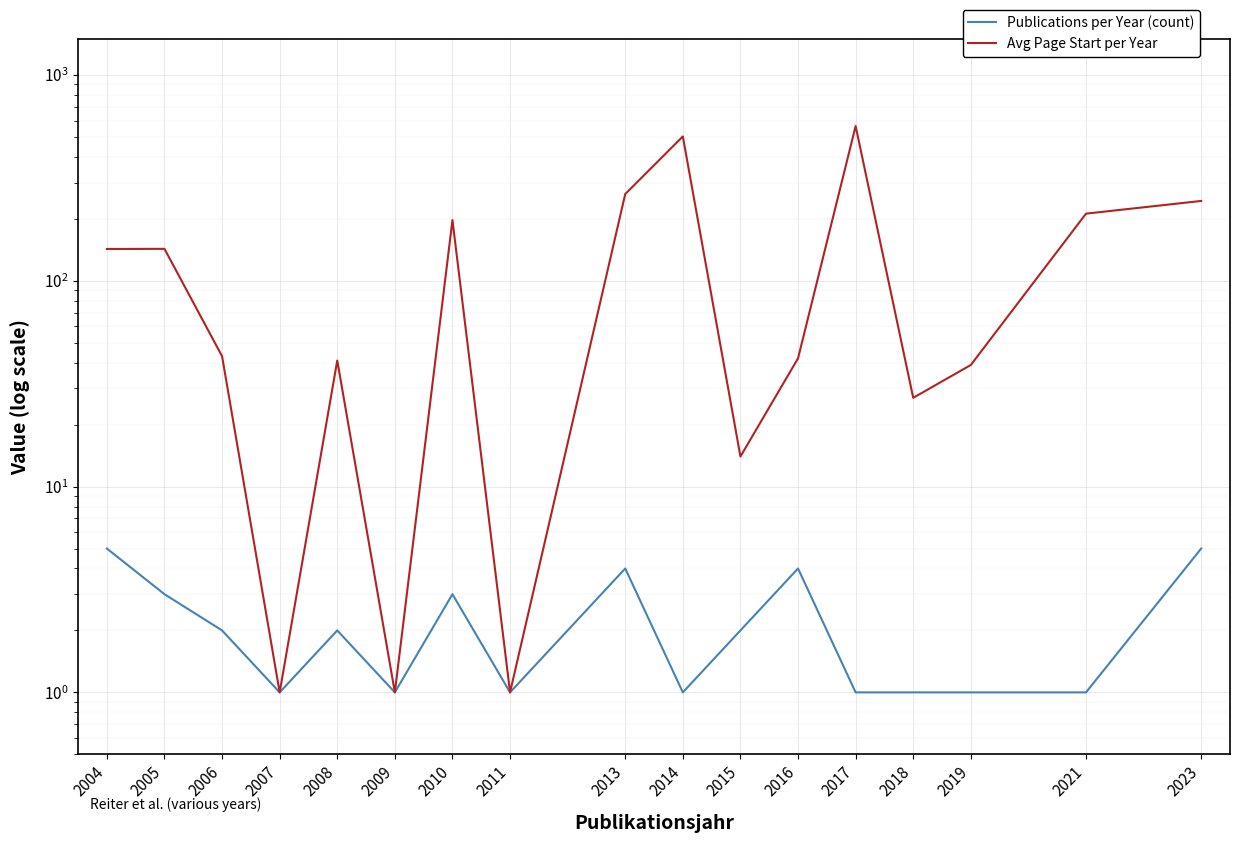

Count the number of categories in the chart.

17